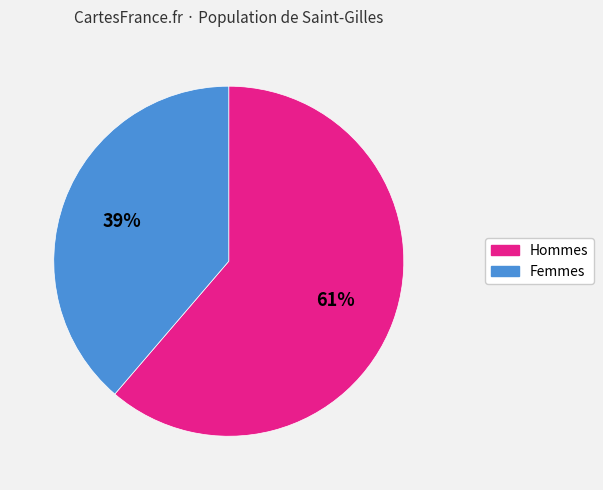

Is there a majority slice in this chart?

Yes